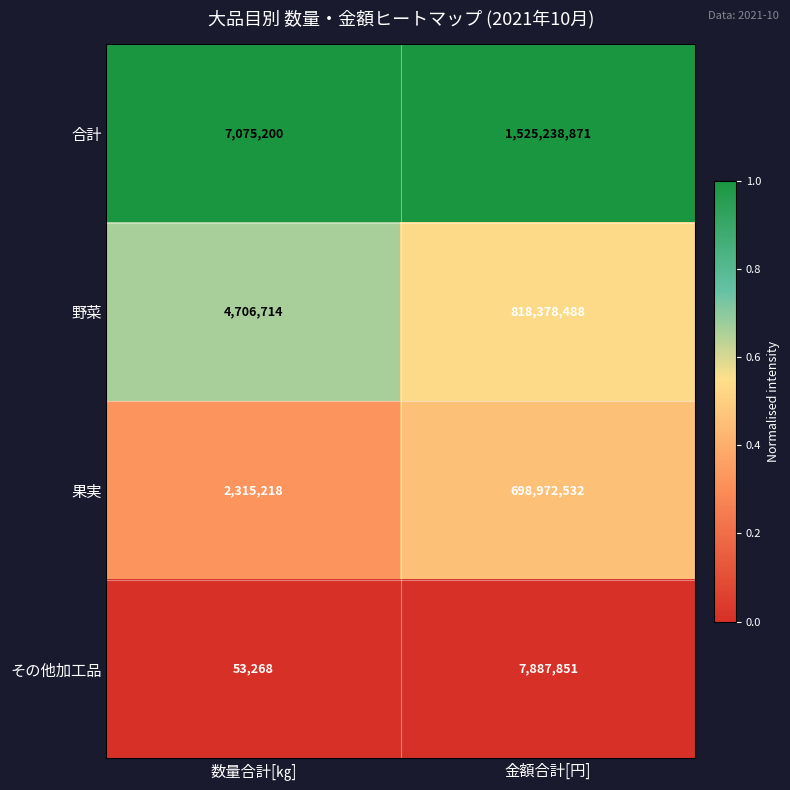

What is the total value across all series at 金額合計[円]?

3050477742